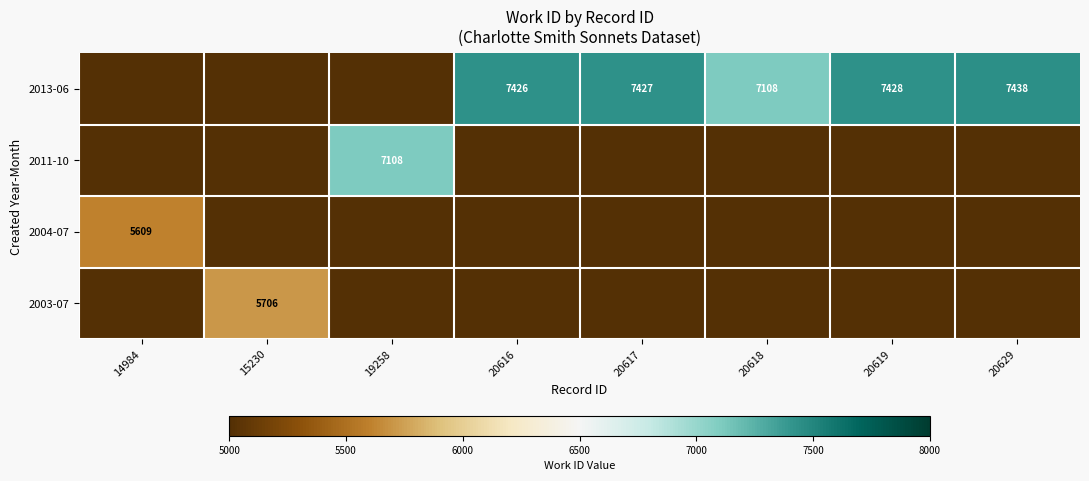

The value of 2013-06 at 20617 is 7427. True or false?

True